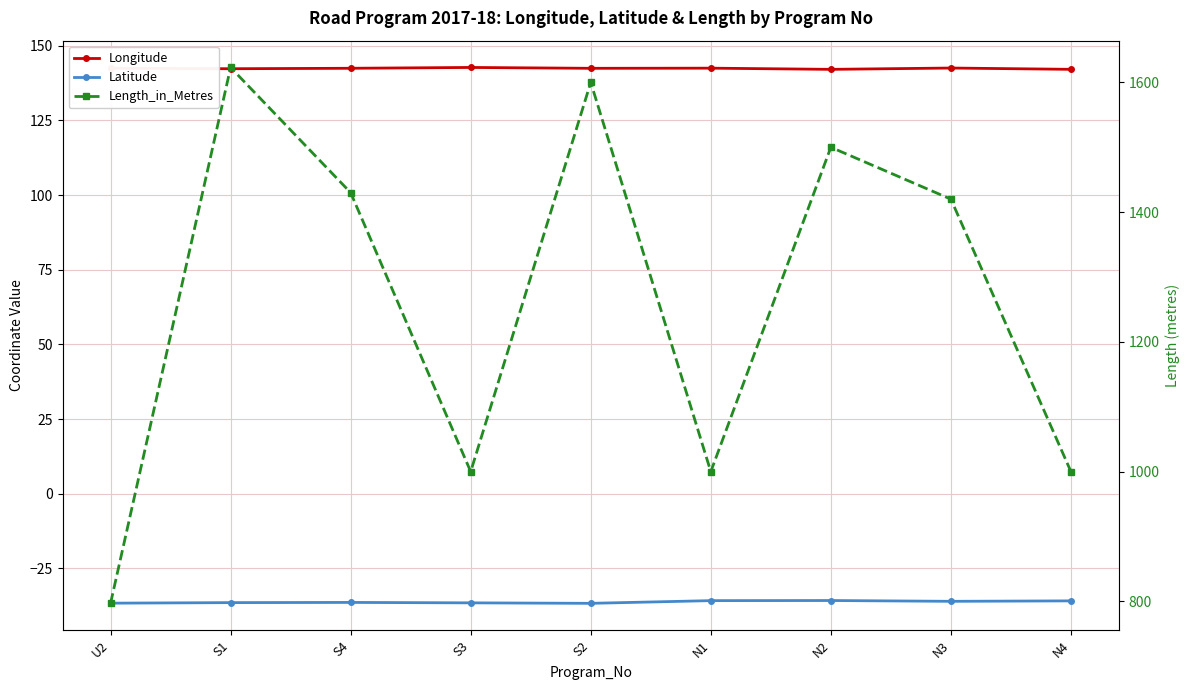

What is the maximum value shown in the chart?

1623.0